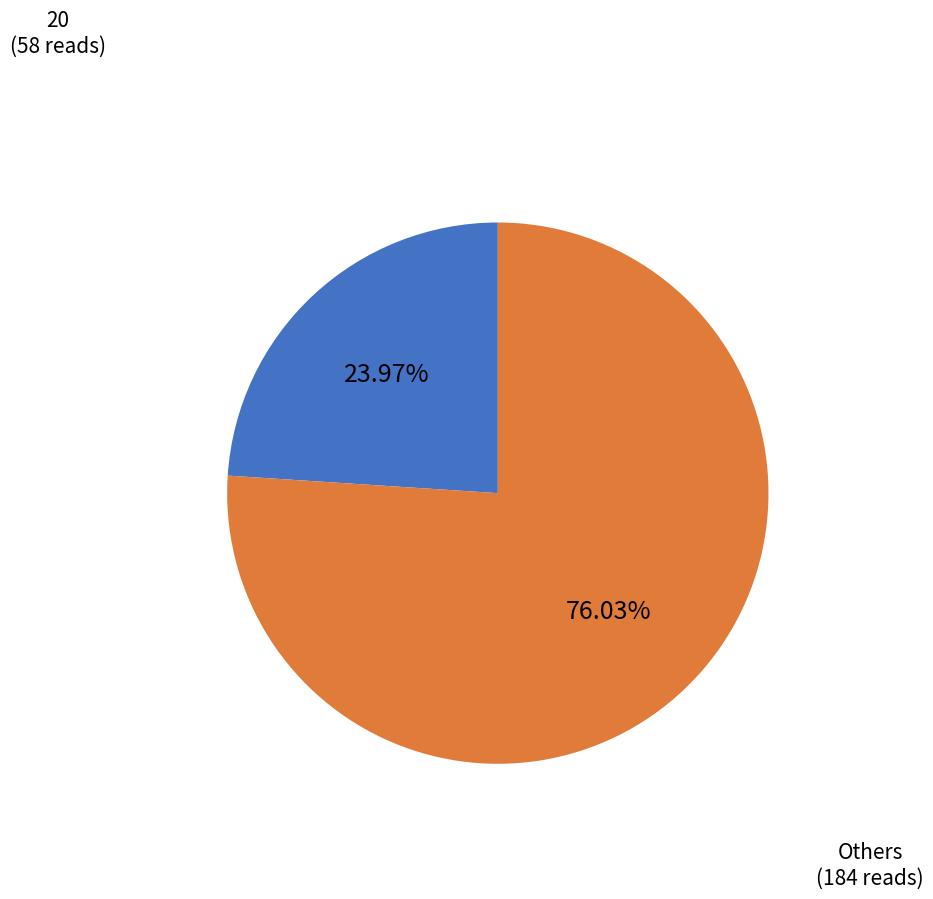

Is there any slice that represents more than half of the pie?

Yes